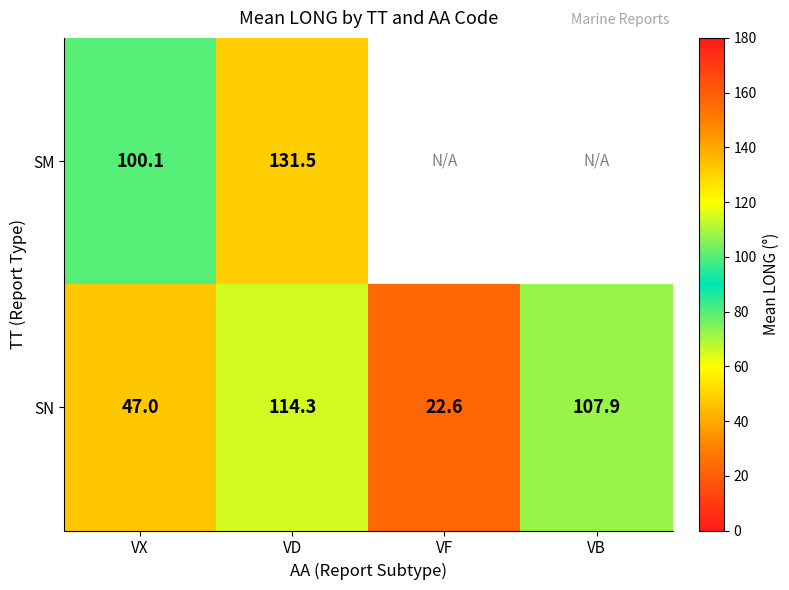

At which label does SN first exceed 107?

VD